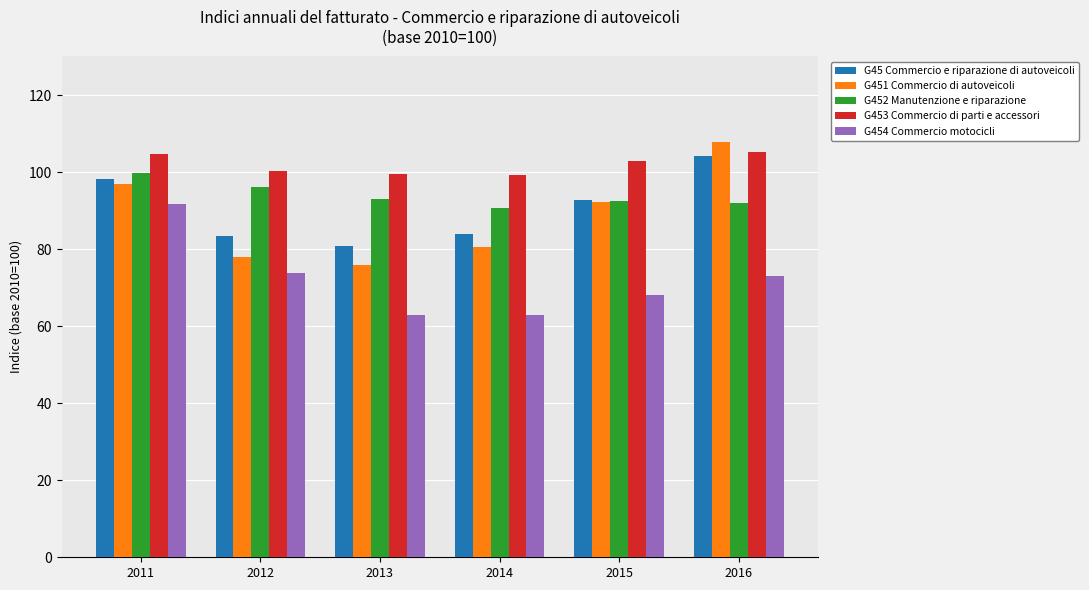

Read the G453 Commercio di parti e accessori value at 2015.

102.9